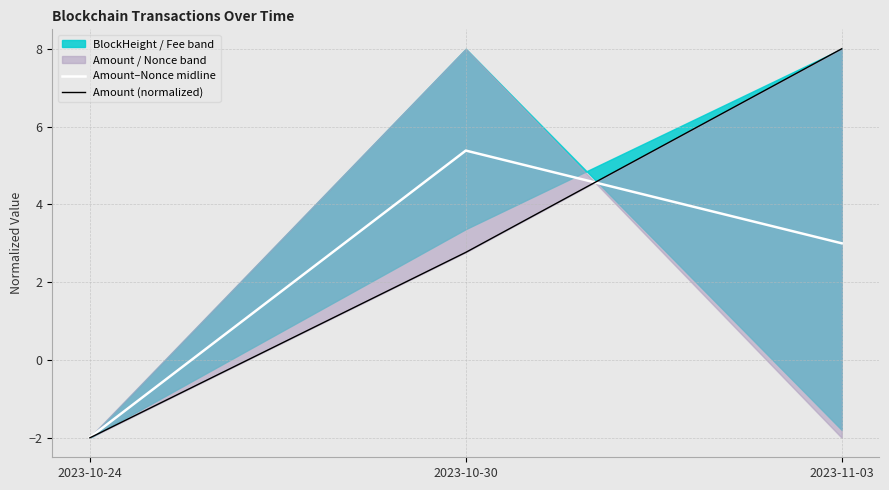

What is the total value across all series at 2023-10-24?

-4.0